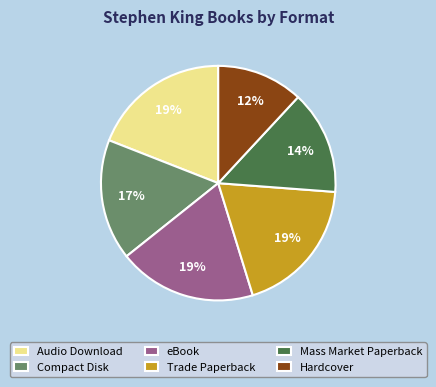

To the nearest percent, what portion does Compact Disk represent?

17%